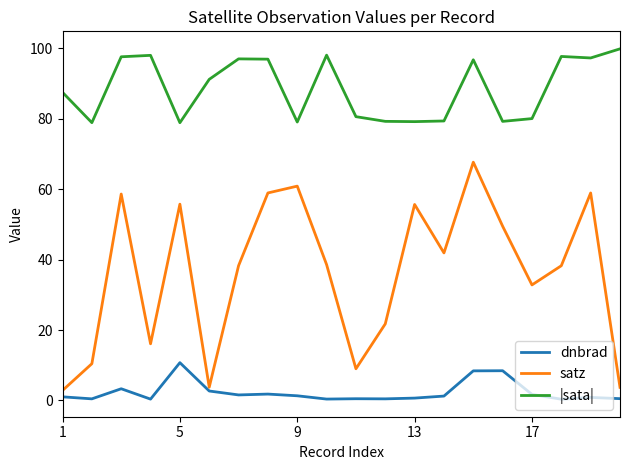

Rank the series by their maximum value, from highest to lowest.

|sata|, satz, dnbrad